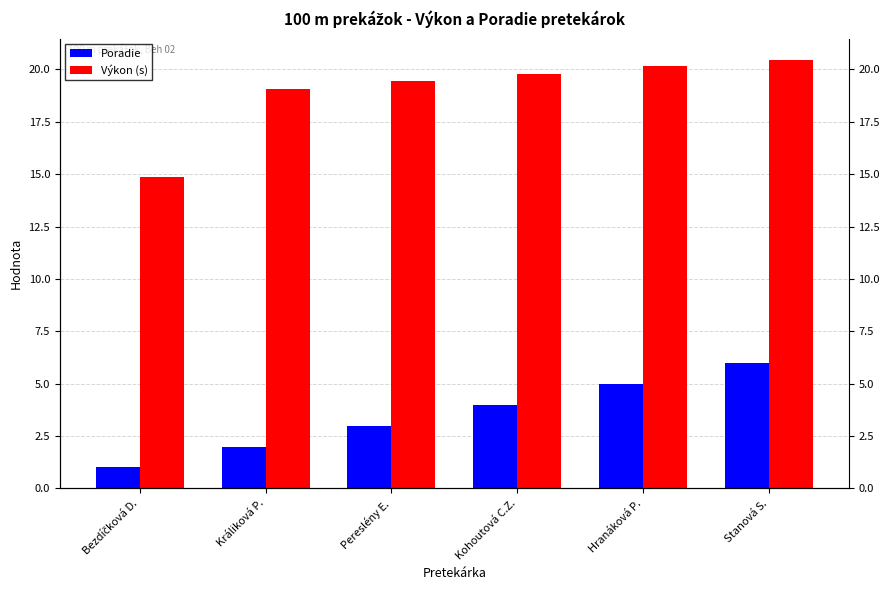

List the labels in order of Poradie value, largest first.

Stanová S., Hranáková P., Kohoutová C.Z., Pereslény E., Králiková P., Bezdíčková D.